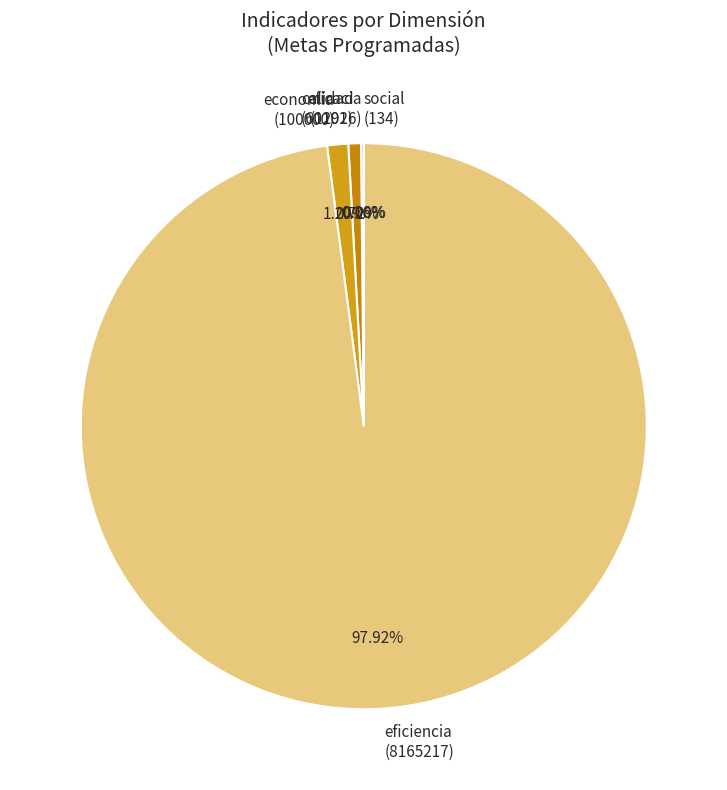

Does any single category account for the majority?

Yes